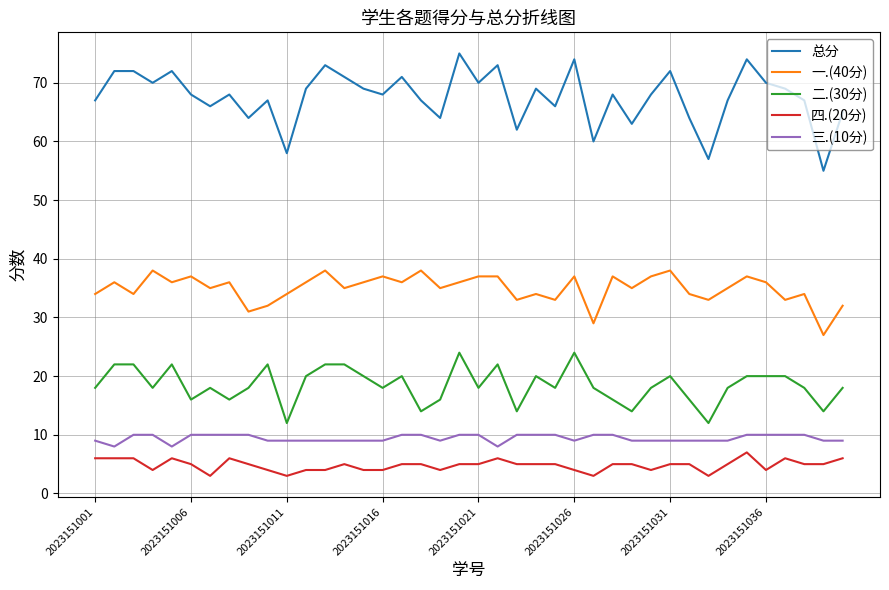

What is the smallest value displayed?

3